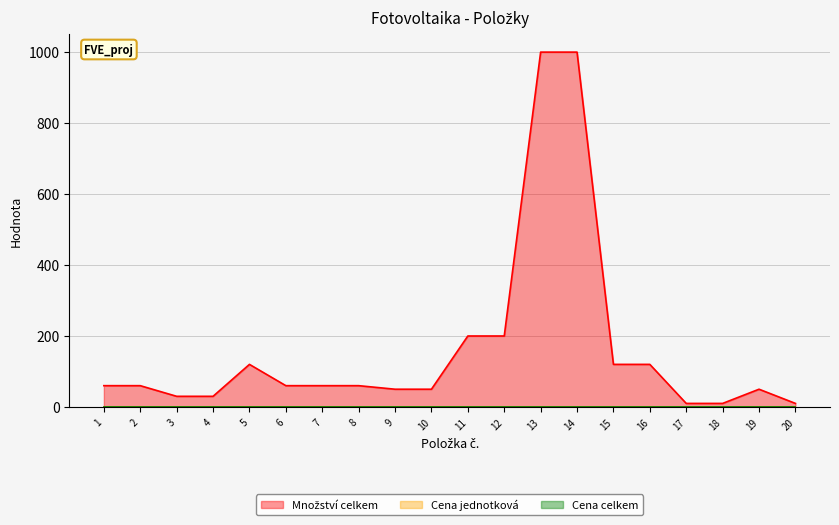

What is the difference between the Množství celkem values at 3 and 5?

90